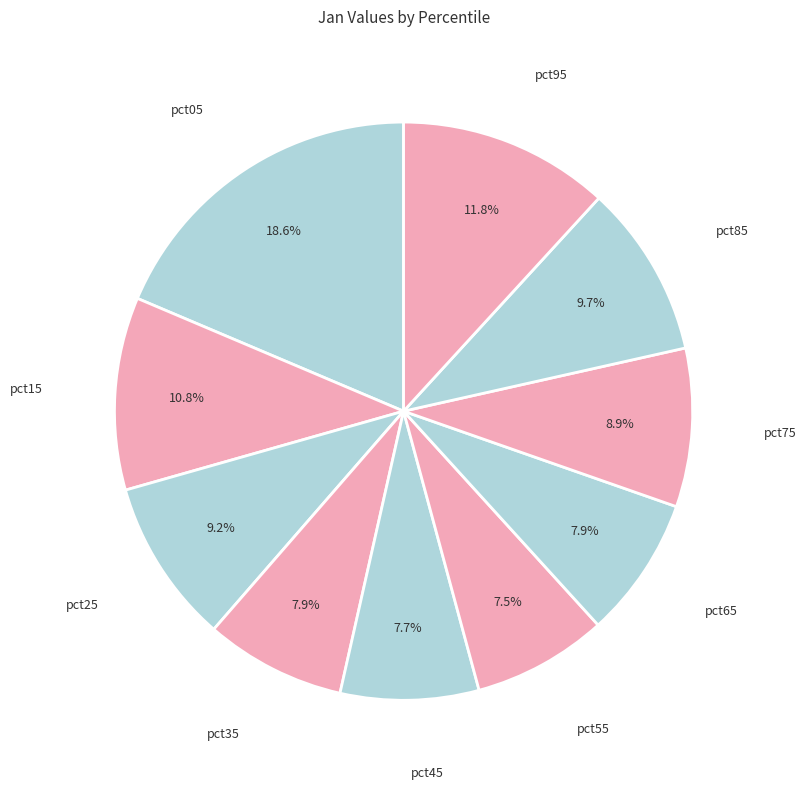

How many segments does this pie chart have?

10